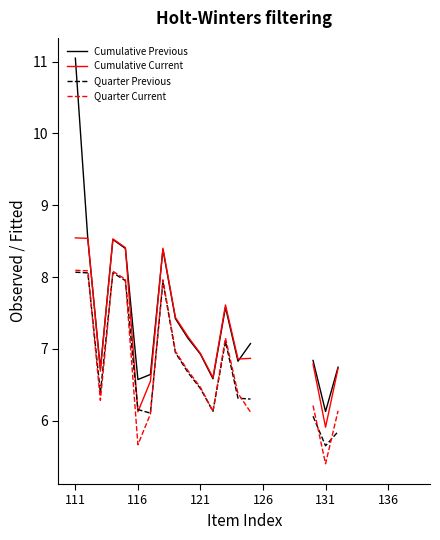

What is the value of the Cumulative Previous point at the 26th from the left?

7.9